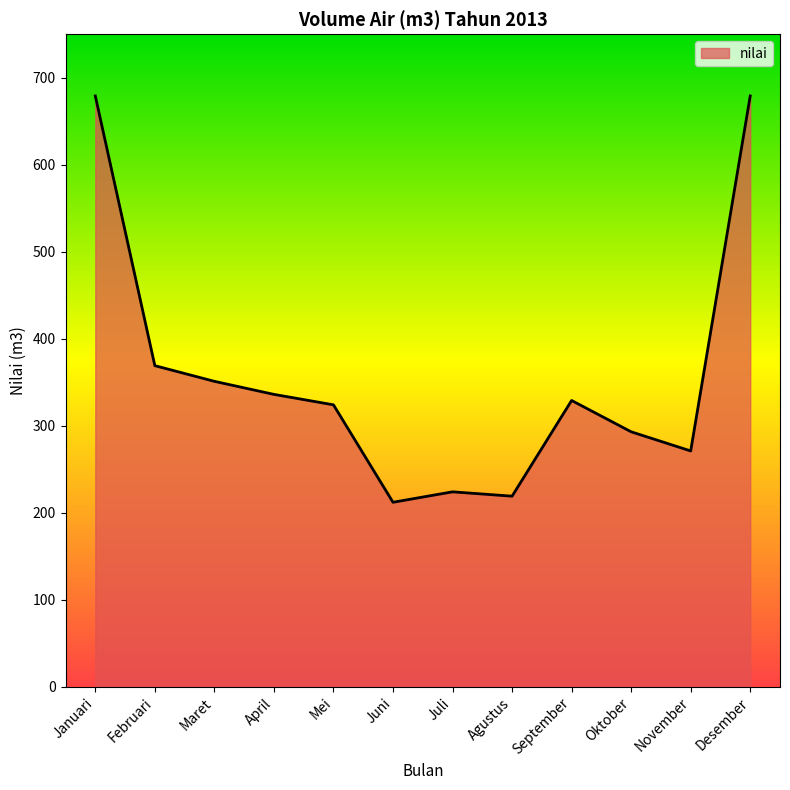

The chart shows a value of 329 at September. True or false?

True